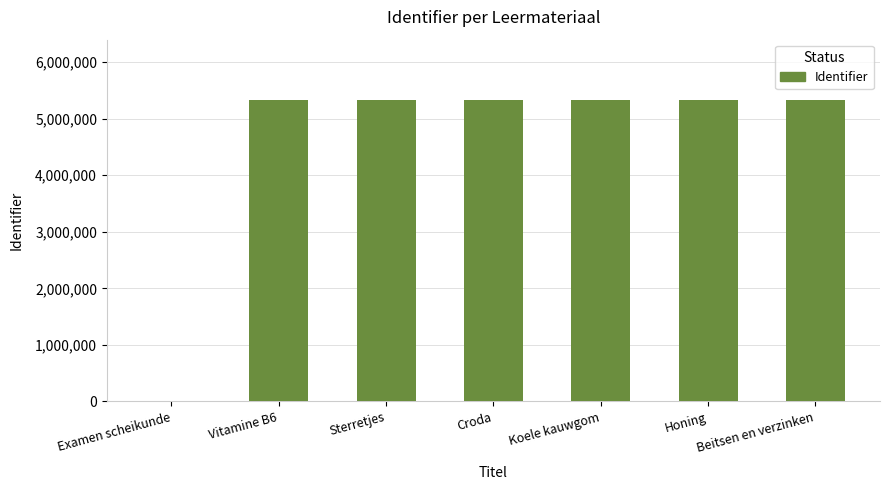

What is the average value?

4567946